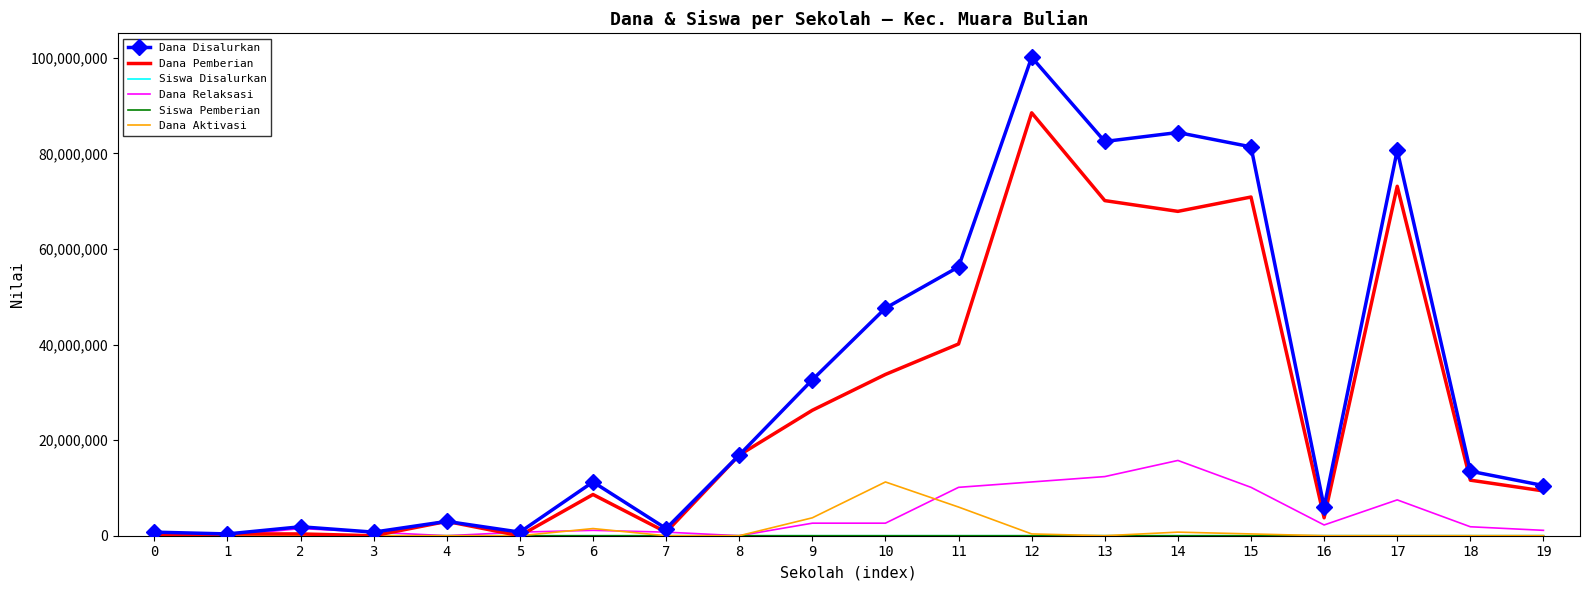

What is the maximum value for Dana Pemberian?

88500000